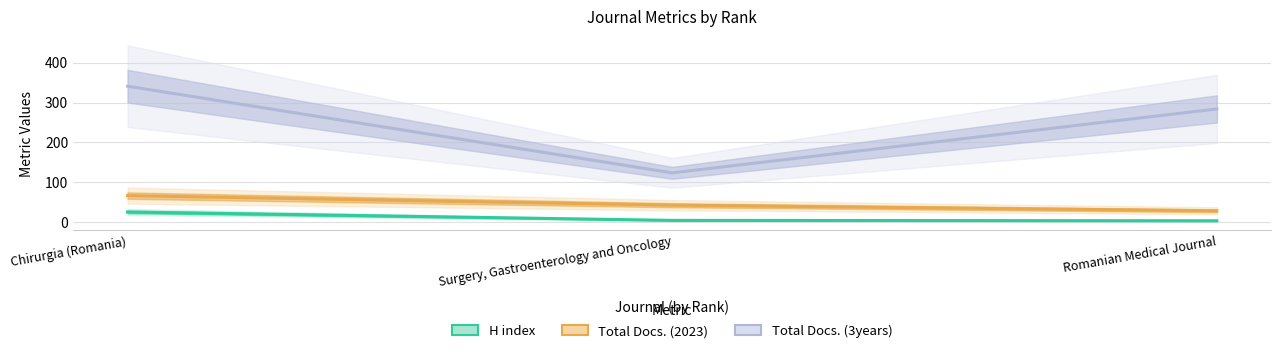

What is the maximum value for Total Docs. (2023)?

67